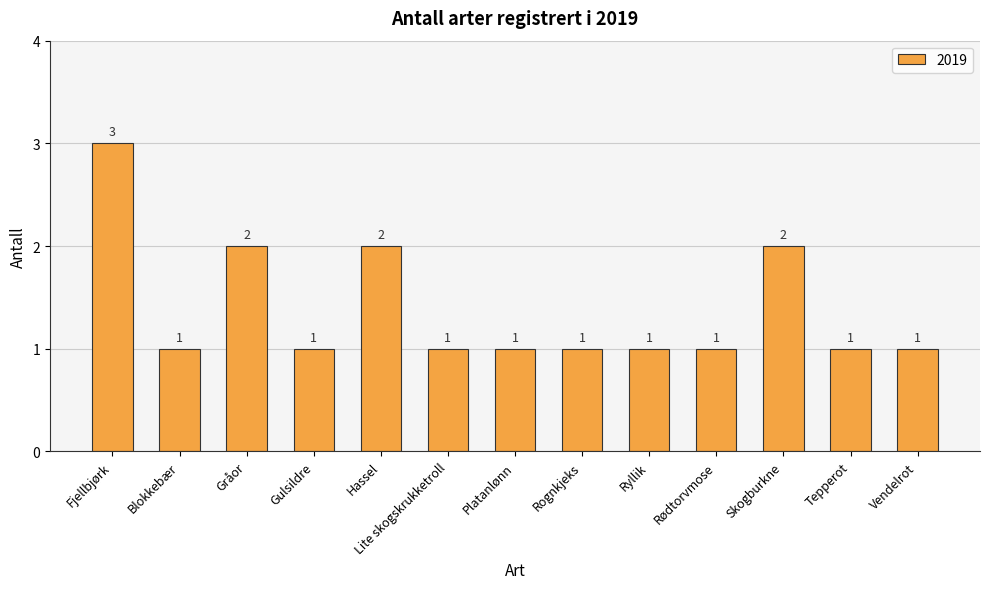

What is the minimum value shown in the chart?

1